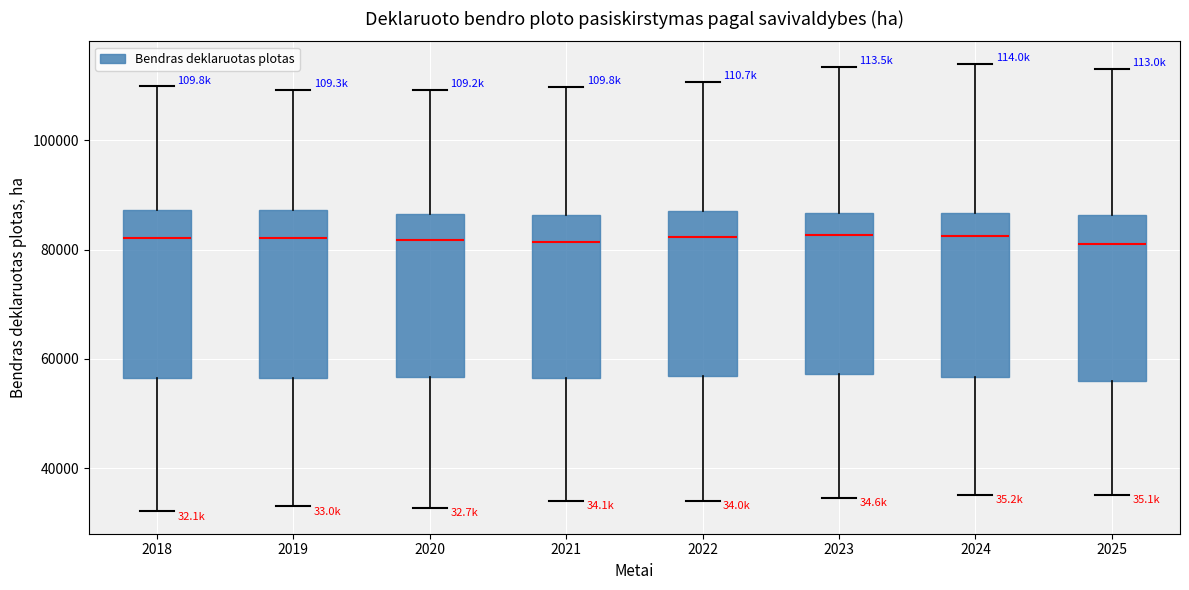

Reading left to right, read every box against the y-axis: the position of its median line, the range the box covers, and the ends of its whiskers. The values are not printed on the chart, so give them approximately, as read against the axis.

2018: median 82000, box 56000 to 88000, whiskers 32000 to 110000
2019: median 82000, box 56000 to 88000, whiskers 34000 to 110000
2020: median 82000, box 56000 to 86000, whiskers 32000 to 110000
2021: median 82000, box 56000 to 86000, whiskers 34000 to 110000
2022: median 82000, box 56000 to 88000, whiskers 34000 to 110000
2023: median 82000, box 58000 to 86000, whiskers 34000 to 114000
2024: median 82000, box 56000 to 86000, whiskers 36000 to 114000
2025: median 82000, box 56000 to 86000, whiskers 36000 to 114000